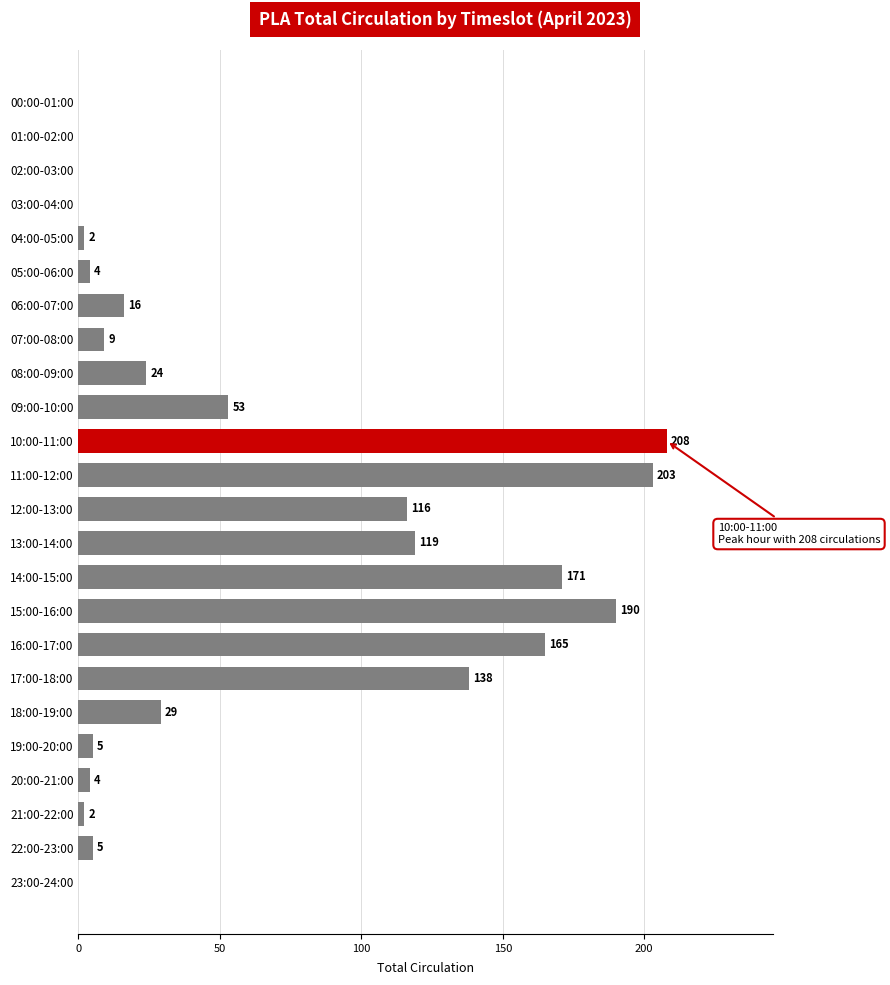

Reading bottom to top, what are all the values shown in this chart?

23:00-24:00=0	22:00-23:00=5	21:00-22:00=2	20:00-21:00=4	19:00-20:00=5	18:00-19:00=29	17:00-18:00=138	16:00-17:00=165	15:00-16:00=190	14:00-15:00=171	13:00-14:00=119	12:00-13:00=116	11:00-12:00=203	10:00-11:00=208	09:00-10:00=53	08:00-09:00=24	07:00-08:00=9	06:00-07:00=16	05:00-06:00=4	04:00-05:00=2	03:00-04:00=0	02:00-03:00=0	01:00-02:00=0	00:00-01:00=0